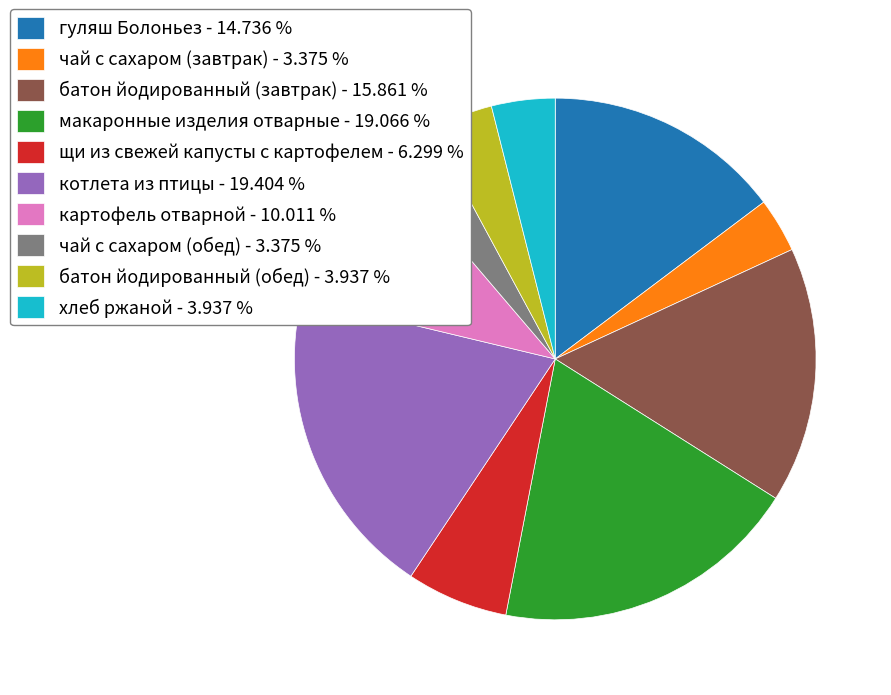

Between чай с сахаром (завтрак) - 3.375 % and хлеб ржаной - 3.937 %, which is larger?

хлеб ржаной - 3.937 %